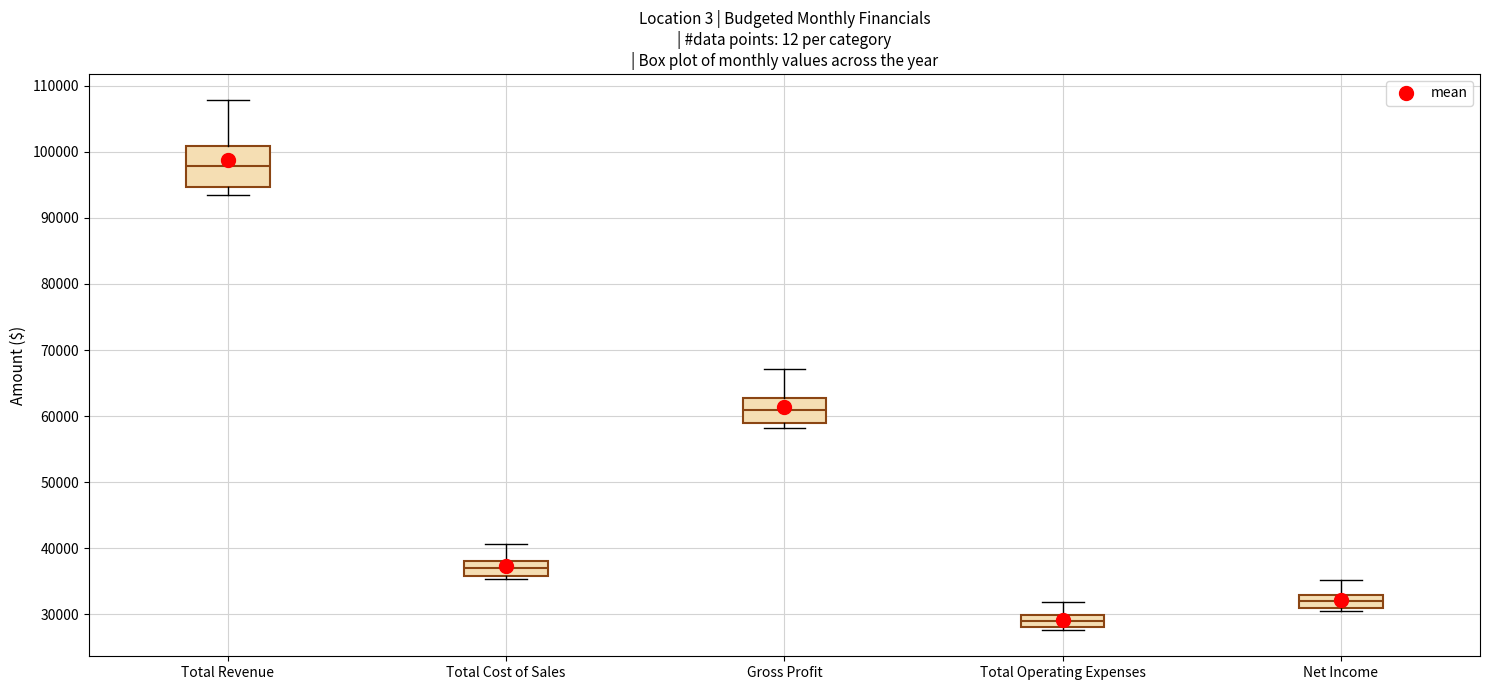

Reading left to right, transcribe this box plot: for each box, give where its median line is, the range the box spans, and where its two whiskers end, as read against the y-axis. The values are not printed on the chart, so give them approximately, as read against the axis.

Total Revenue: median 98000, box 95000 to 101000, whiskers 93000 to 108000
Total Cost of Sales: median 37000, box 36000 to 38000, whiskers 35000 to 41000
Gross Profit: median 61000, box 59000 to 63000, whiskers 58000 to 67000
Total Operating Expenses: median 29000, box 28000 to 30000, whiskers 28000 (just below the box's lower edge) to 32000
Net Income: median 32000, box 31000 to 33000, whiskers 31000 (just below the box's lower edge) to 35000